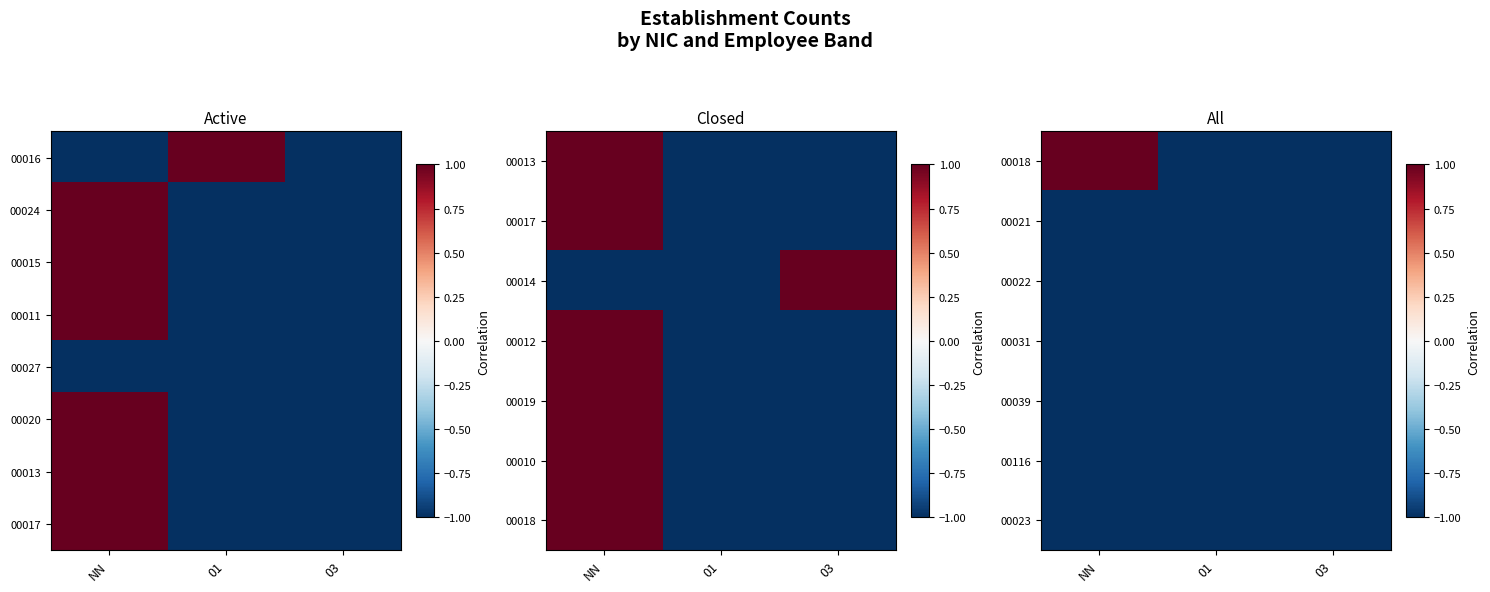

What is the total value across all series at 01?

-8